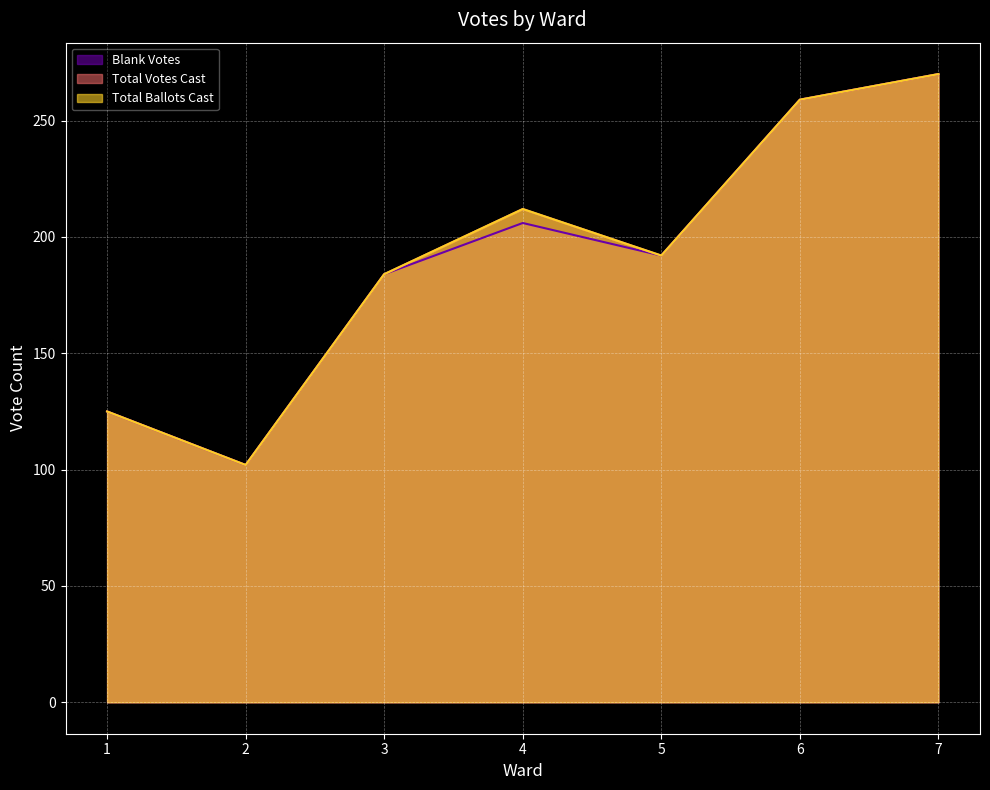

The Total Votes Cast series shows 192 at 5. True or false?

True